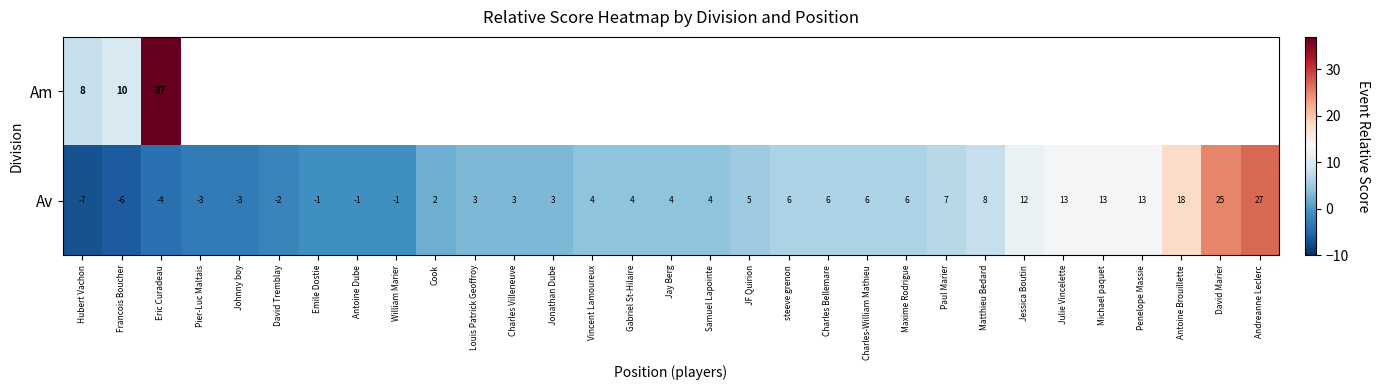

What is the sum of the Av values at Gabriel St-Hilaire and Matthieu Bedard?

12